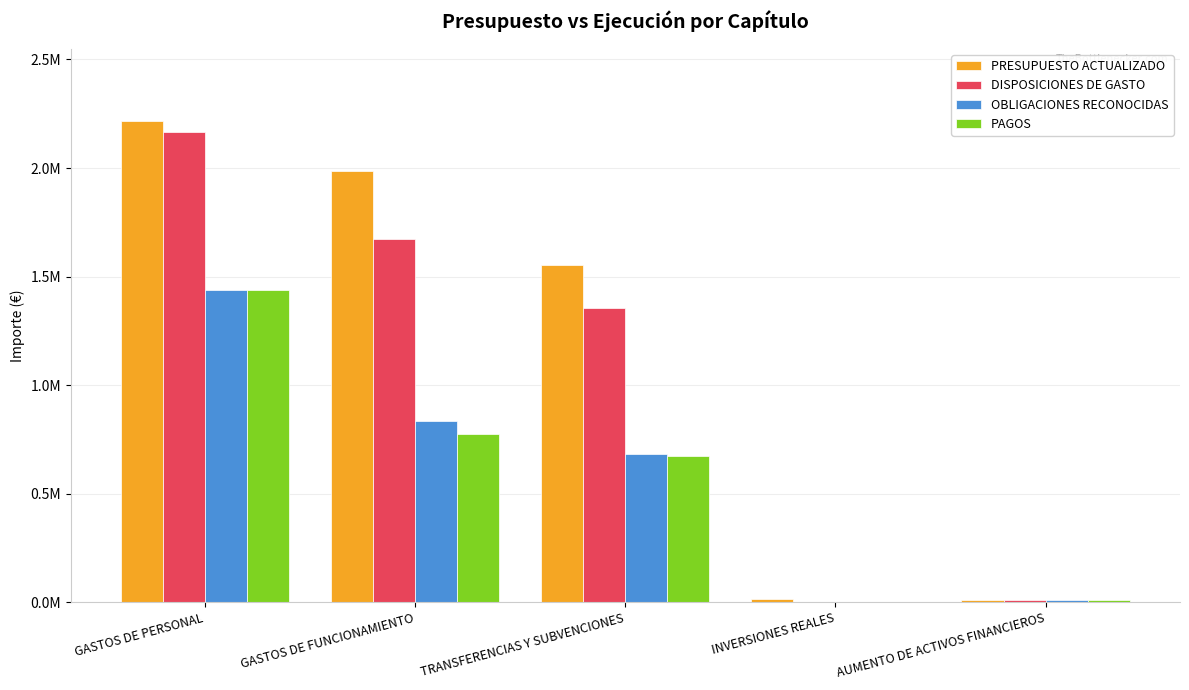

What are all the series names shown in the legend?

PRESUPUESTO ACTUALIZADO, DISPOSICIONES DE GASTO, OBLIGACIONES RECONOCIDAS, PAGOS